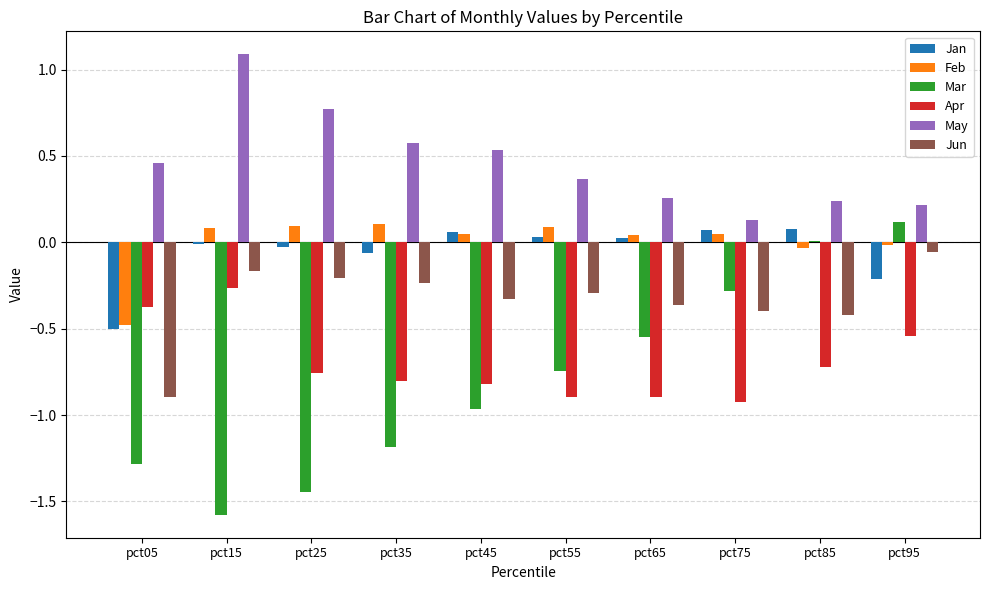

Does the chart contain stacked bars?

No